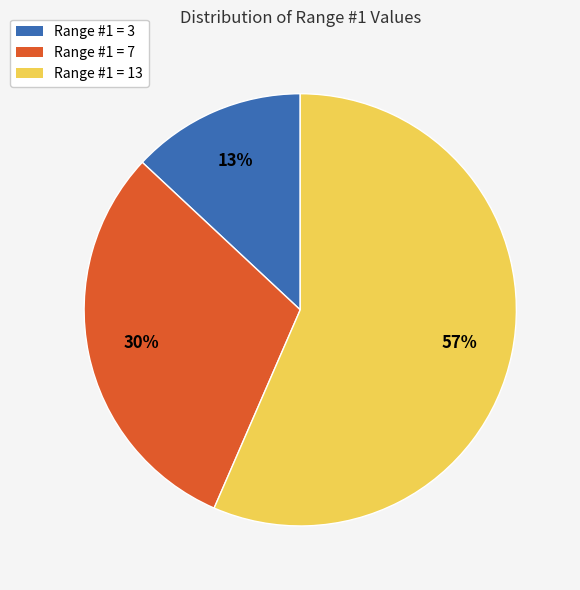

Between Range #1 = 3 and Range #1 = 7, which is larger?

Range #1 = 7